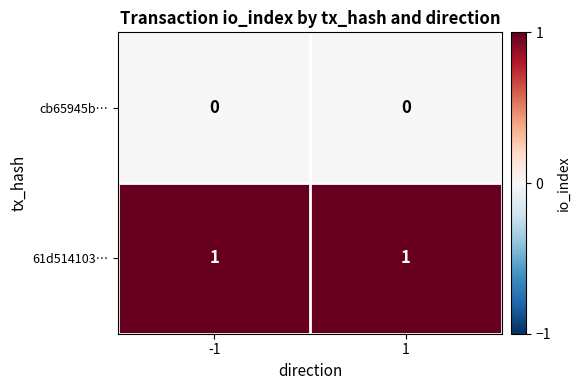

Which series has the largest total across all categories?

61d514103…